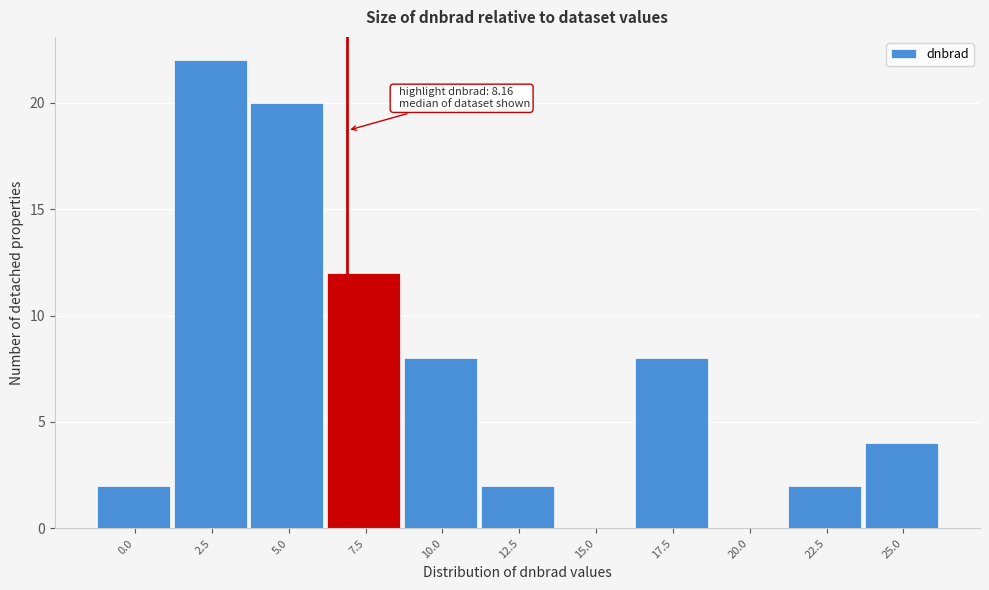

Reading left to right, transcribe all the data shown in this chart.

0.0=2	2.5=22	5.0=20	7.5=12	10.0=8	12.5=2	15.0=0	17.5=8	20.0=0	22.5=2	25.0=4